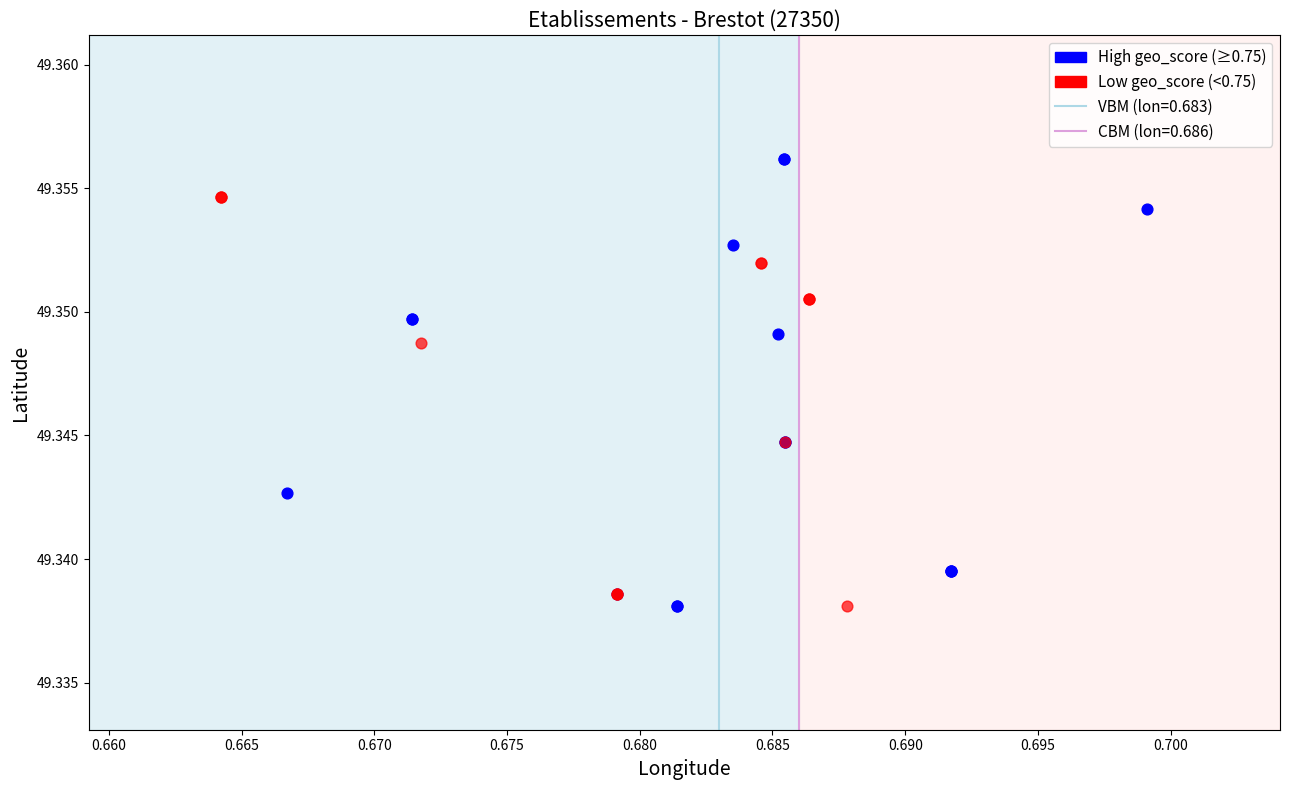

Which series reaches the maximum Y coordinate?

High geo_score (≥0.75)